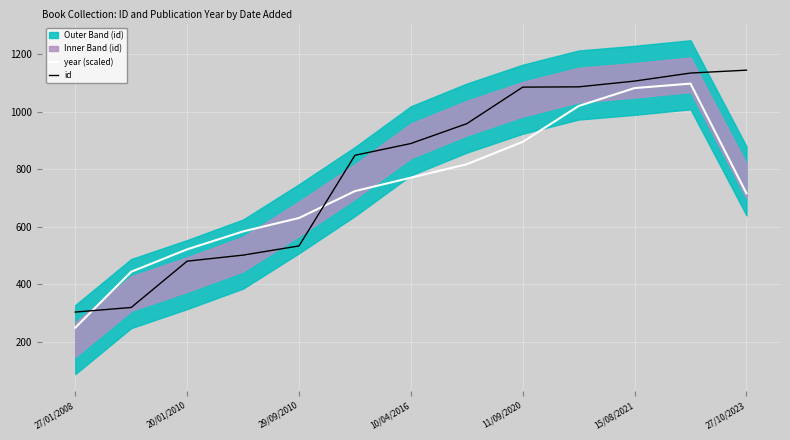

The year (scaled) series shows 894.8 at 11/09/2020. True or false?

True